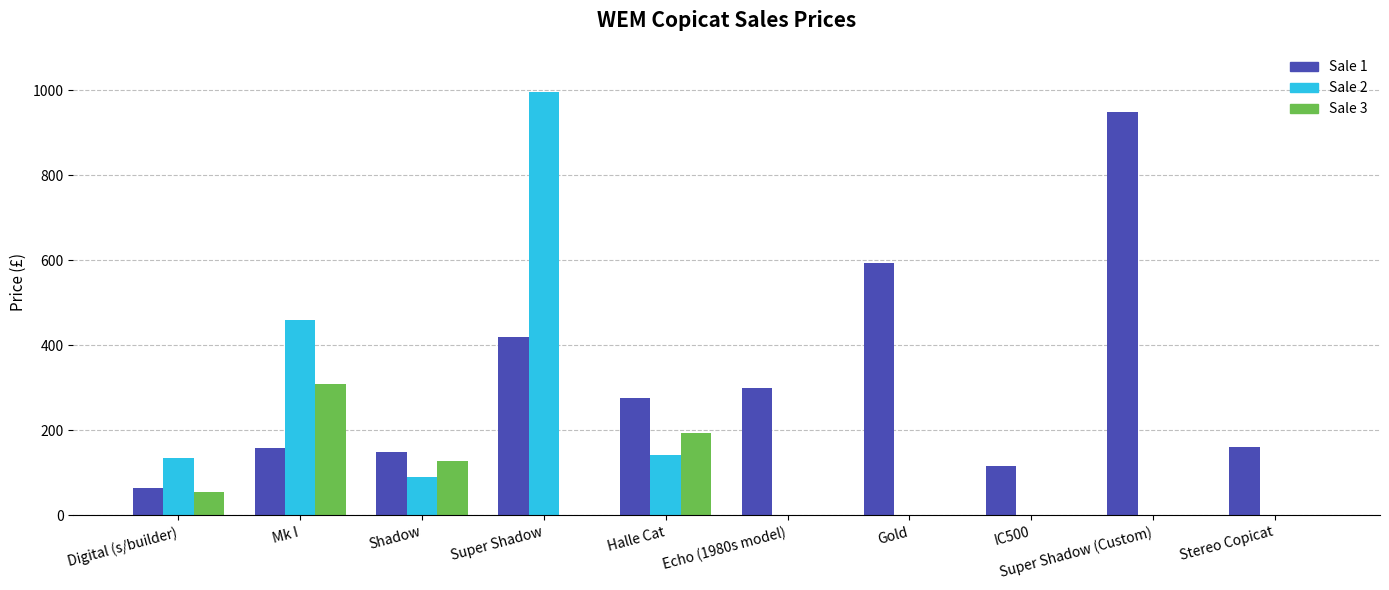

The value of Sale 2 at Stereo Copicat is 0. True or false?

True